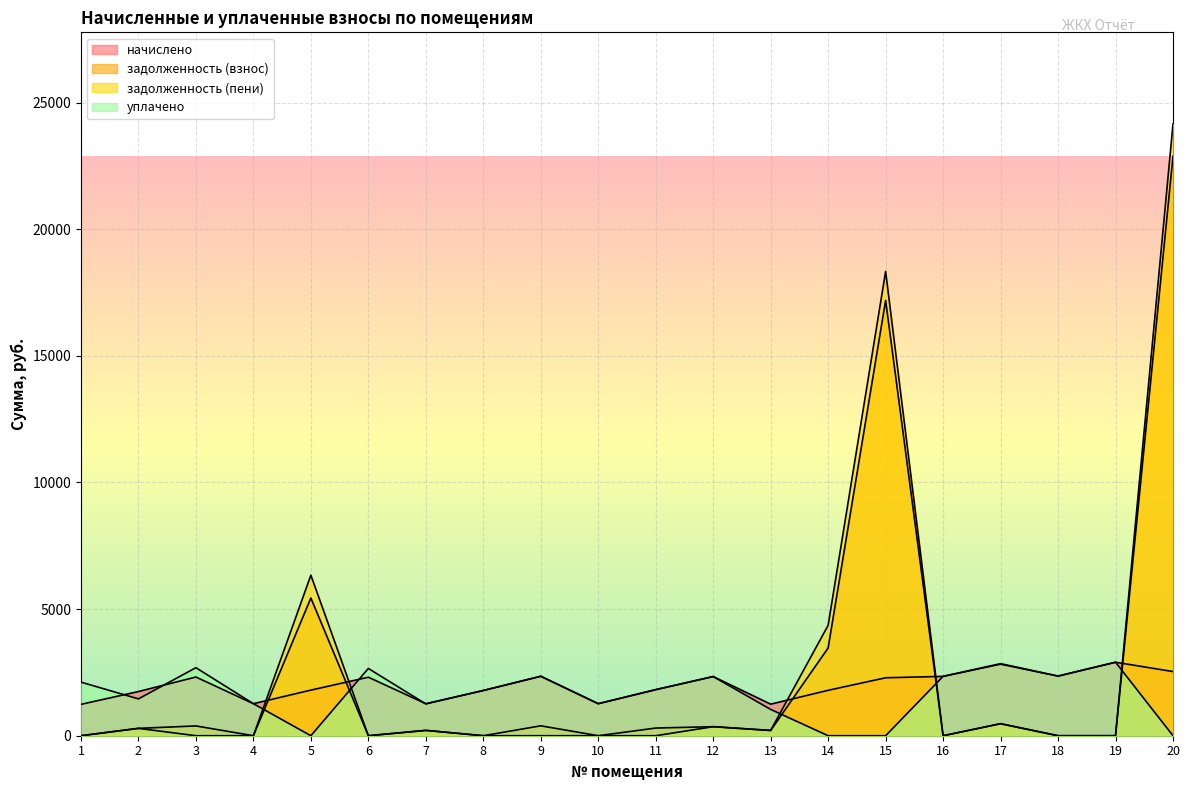

What is the difference between the highest and lowest values at 3?

2686.4